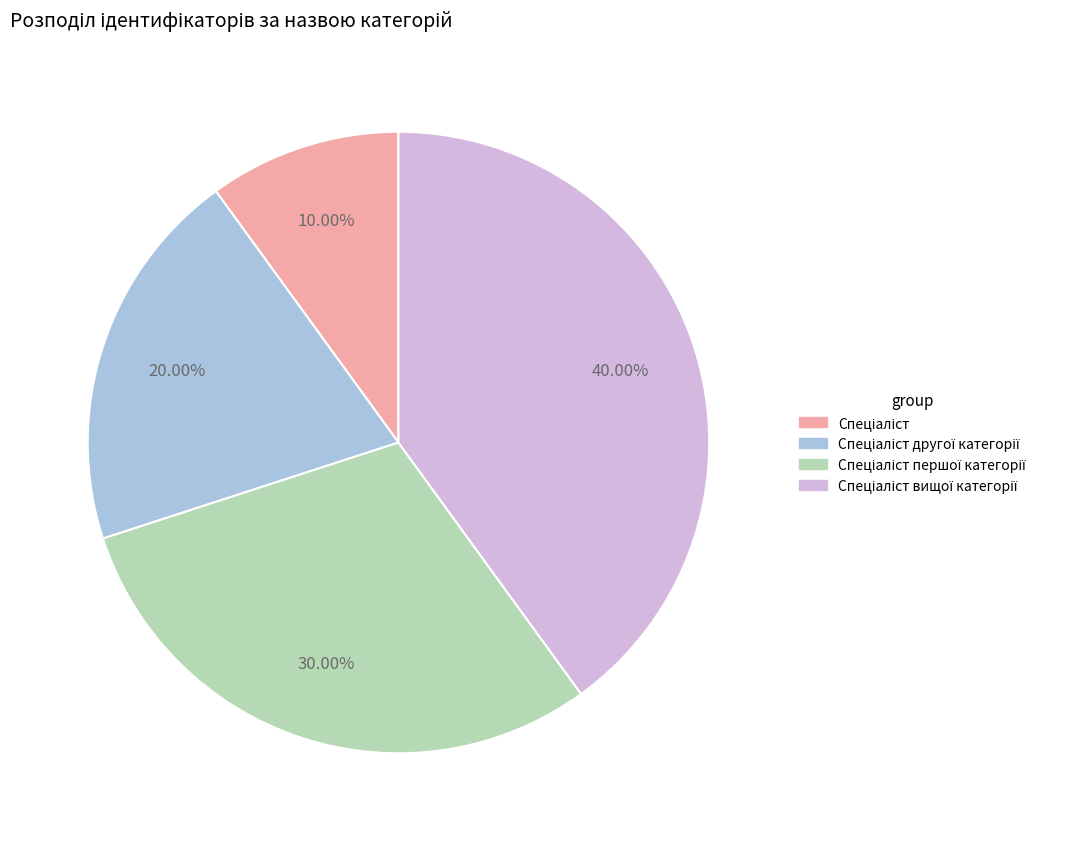

How many segments does this pie chart have?

4